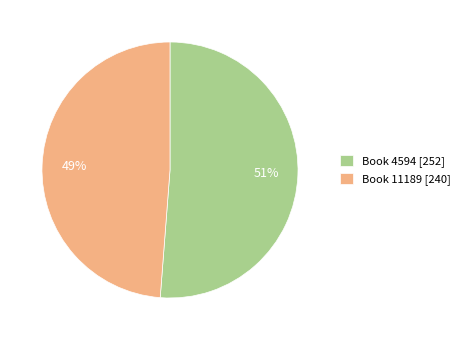

How many slices are in this pie chart?

2